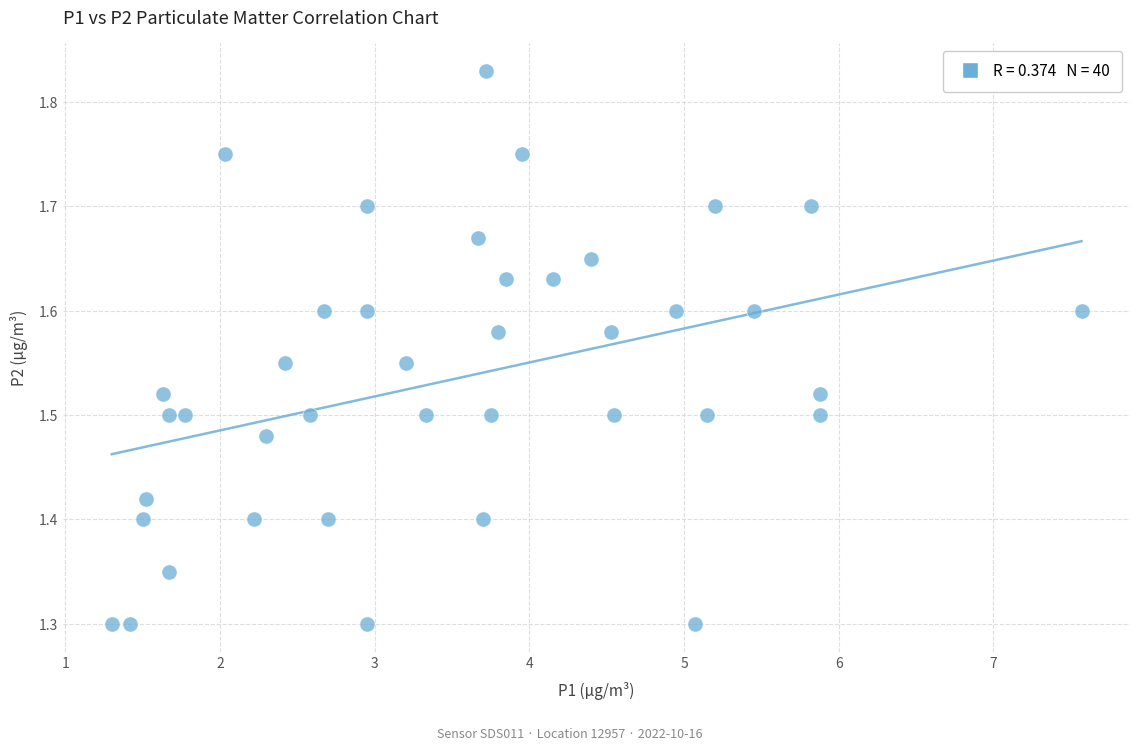

What is the range of Y values (max minus min)?

0.5